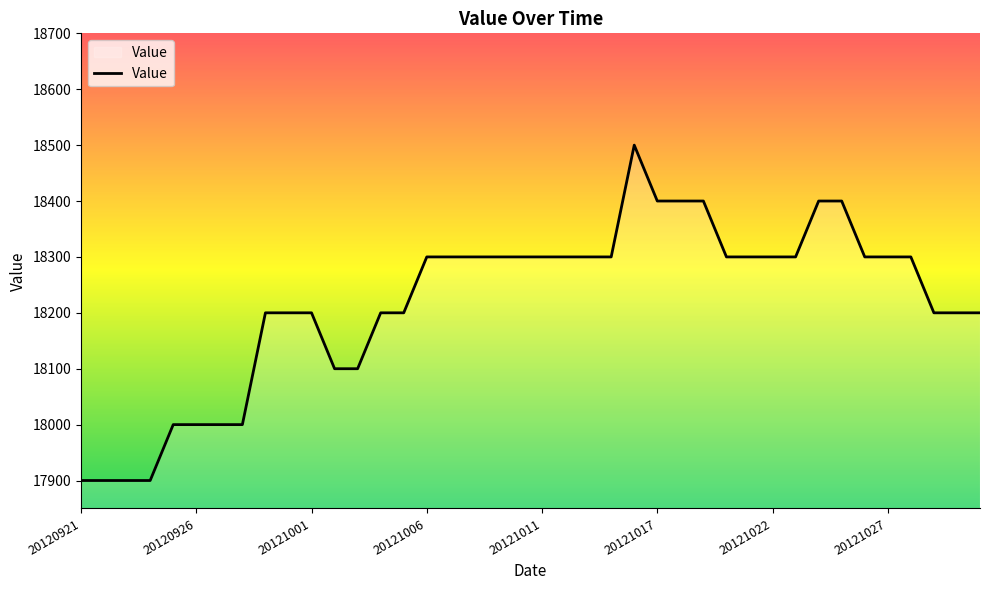

What is the difference between the maximum and minimum values?

600